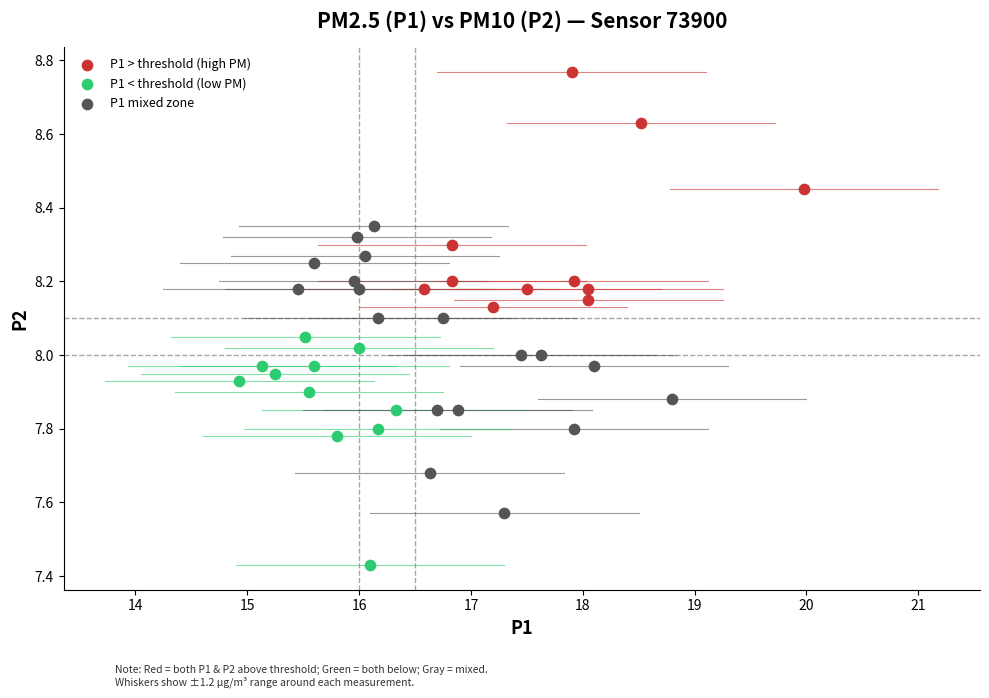

Which series reaches the minimum Y coordinate?

P1 < threshold (low PM)